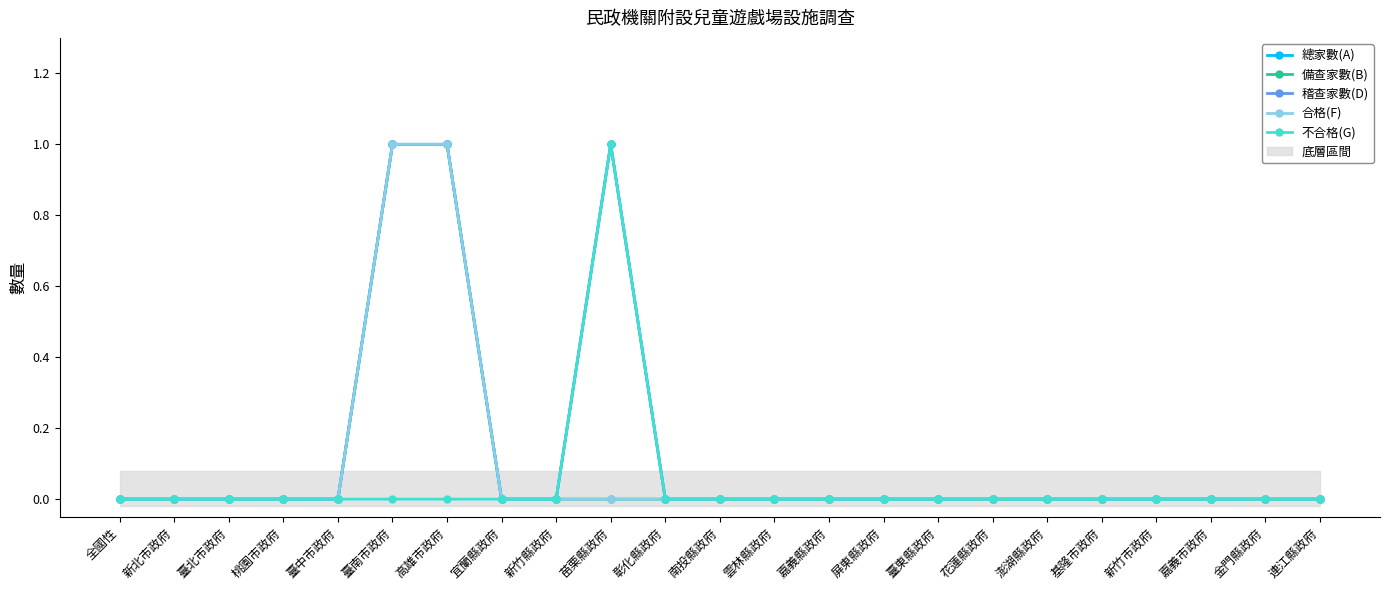

Reading left to right, list all the values displayed in this chart.

總家數(A): 0	0	0	0	0	1	1	0	0	1	0	0	0	0	0	0	0	0	0	0	0	0	0
備查家數(B): 0	0	0	0	0	1	1	0	0	0	0	0	0	0	0	0	0	0	0	0	0	0	0
稽查家數(D): 0	0	0	0	0	1	1	0	0	1	0	0	0	0	0	0	0	0	0	0	0	0	0
合格(F): 0	0	0	0	0	1	1	0	0	0	0	0	0	0	0	0	0	0	0	0	0	0	0
不合格(G): 0	0	0	0	0	0	0	0	0	1	0	0	0	0	0	0	0	0	0	0	0	0	0